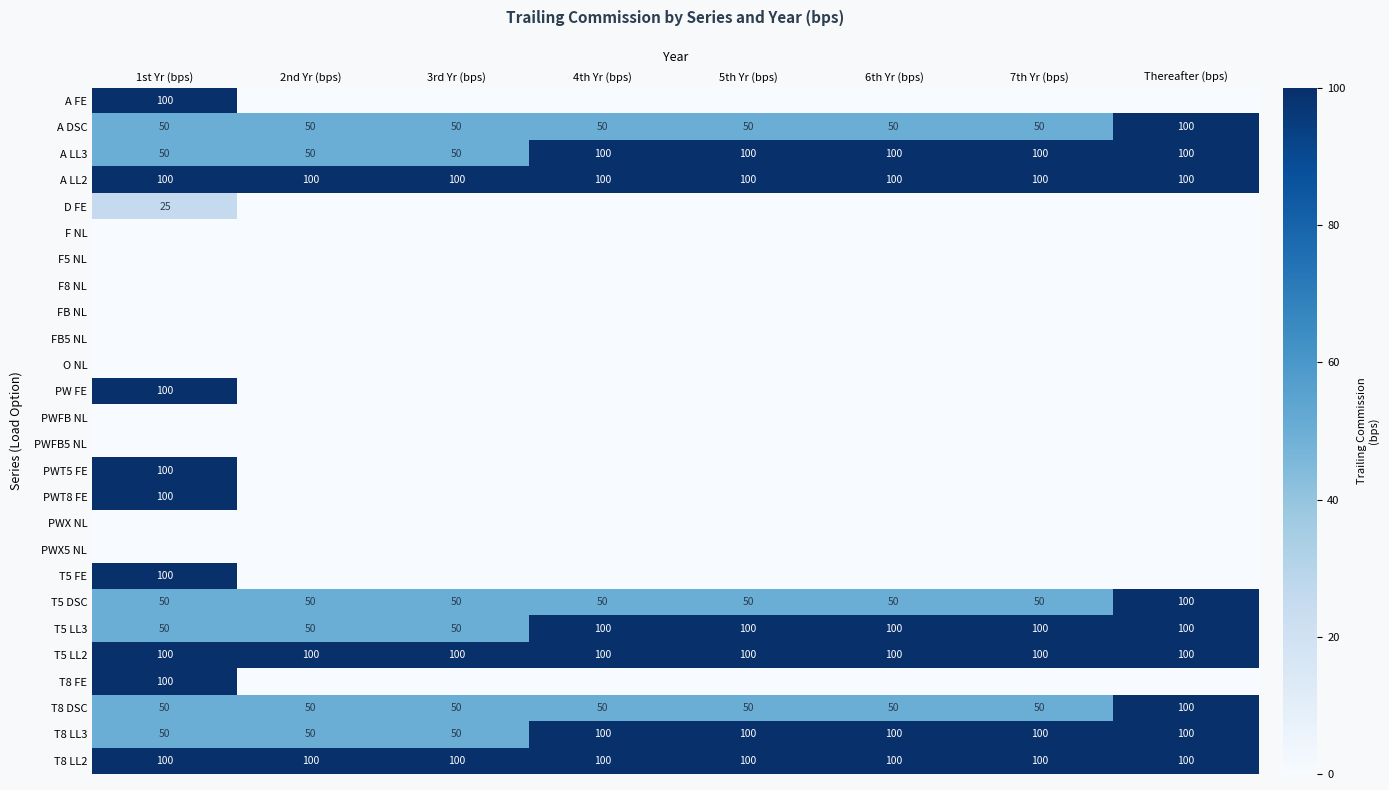

The value of A LL3 at Thereafter (bps) is 50. True or false?

False